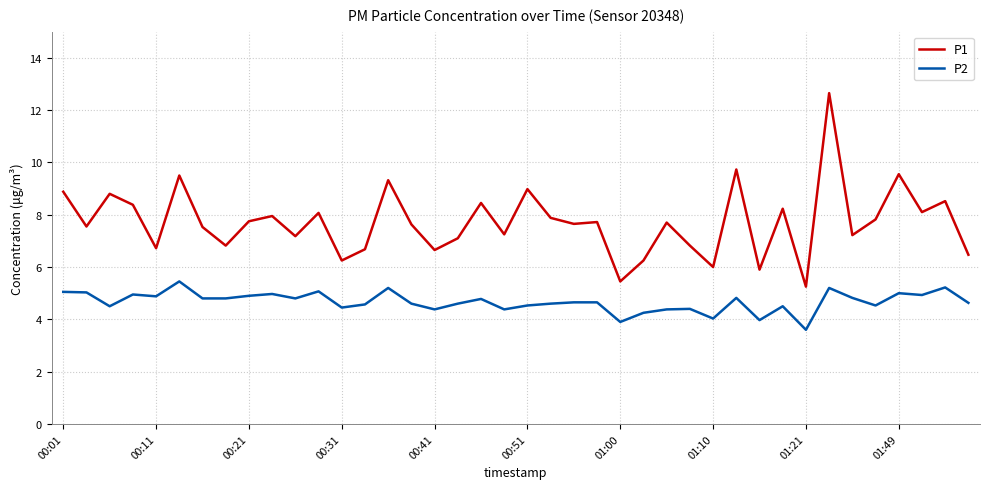

What is the average value of the P1 series?

7.7